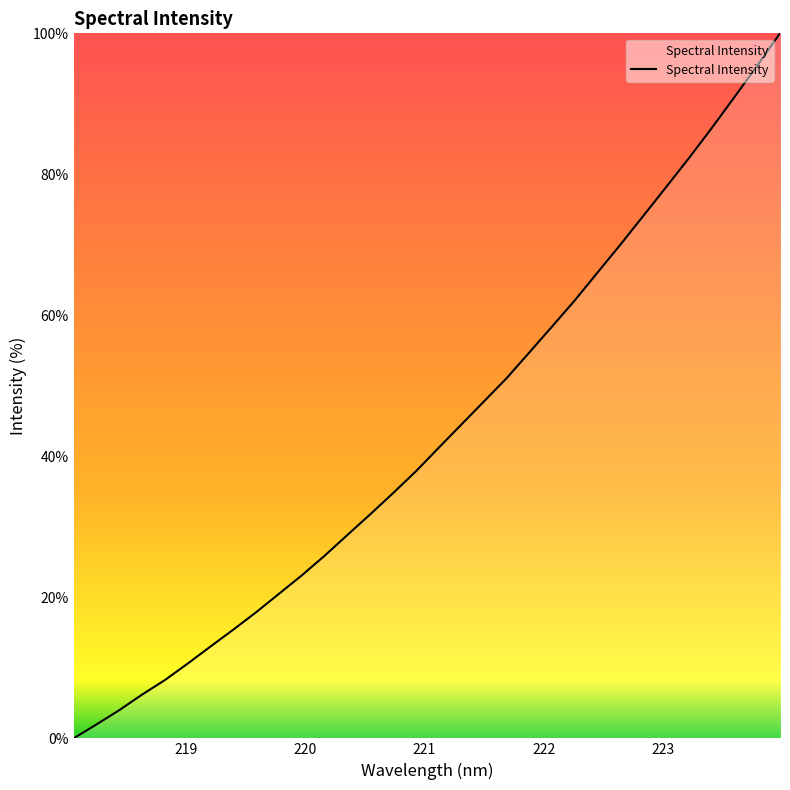

What is the difference between the maximum and minimum values?

100.0